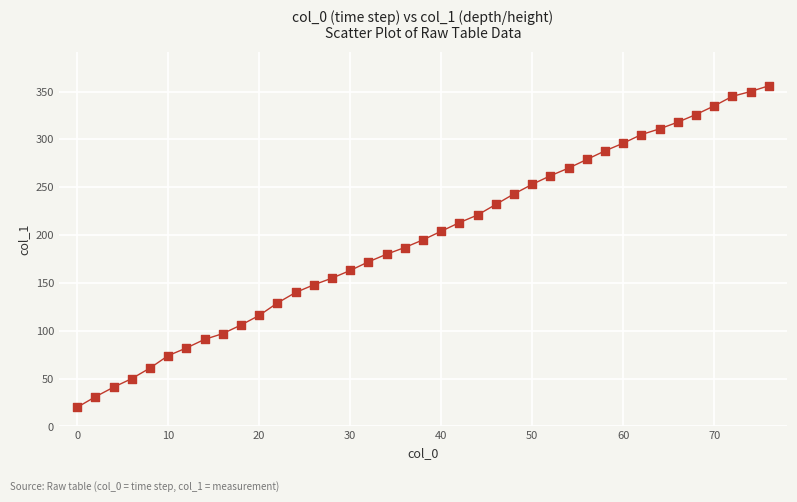

What is the range of Y values (max minus min)?

336